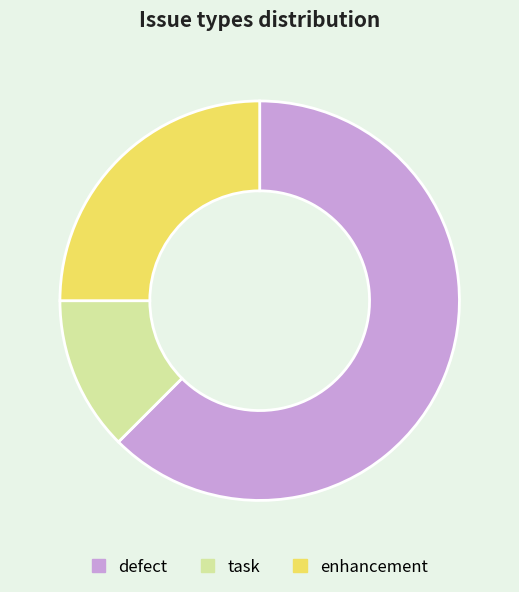

Is the sum of task and defect greater than half?

Yes